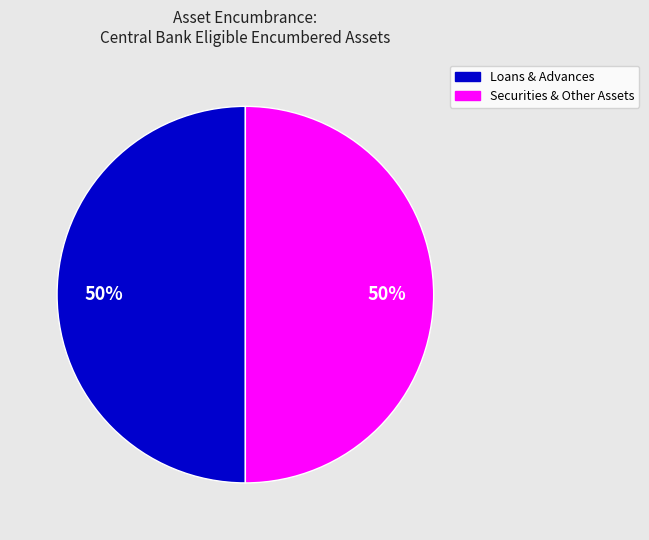

Count the number of slices in the pie.

2